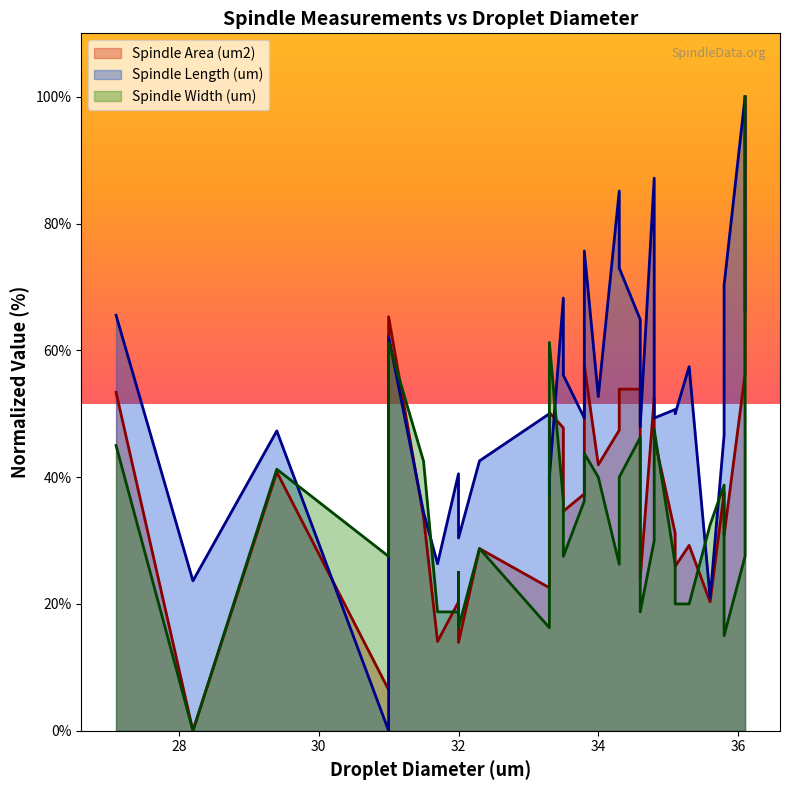

At which category does the chart reach its minimum across all series?

31.0